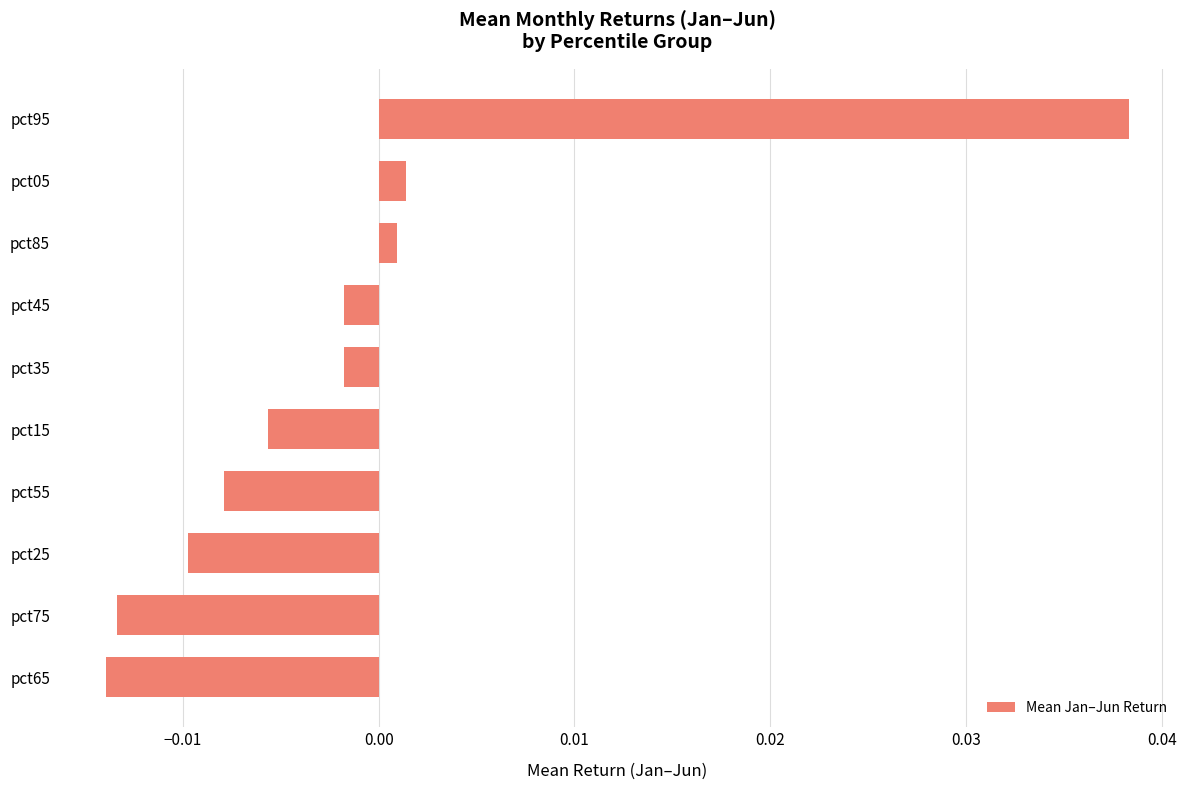

Which label corresponds to the largest value in the chart?

pct95